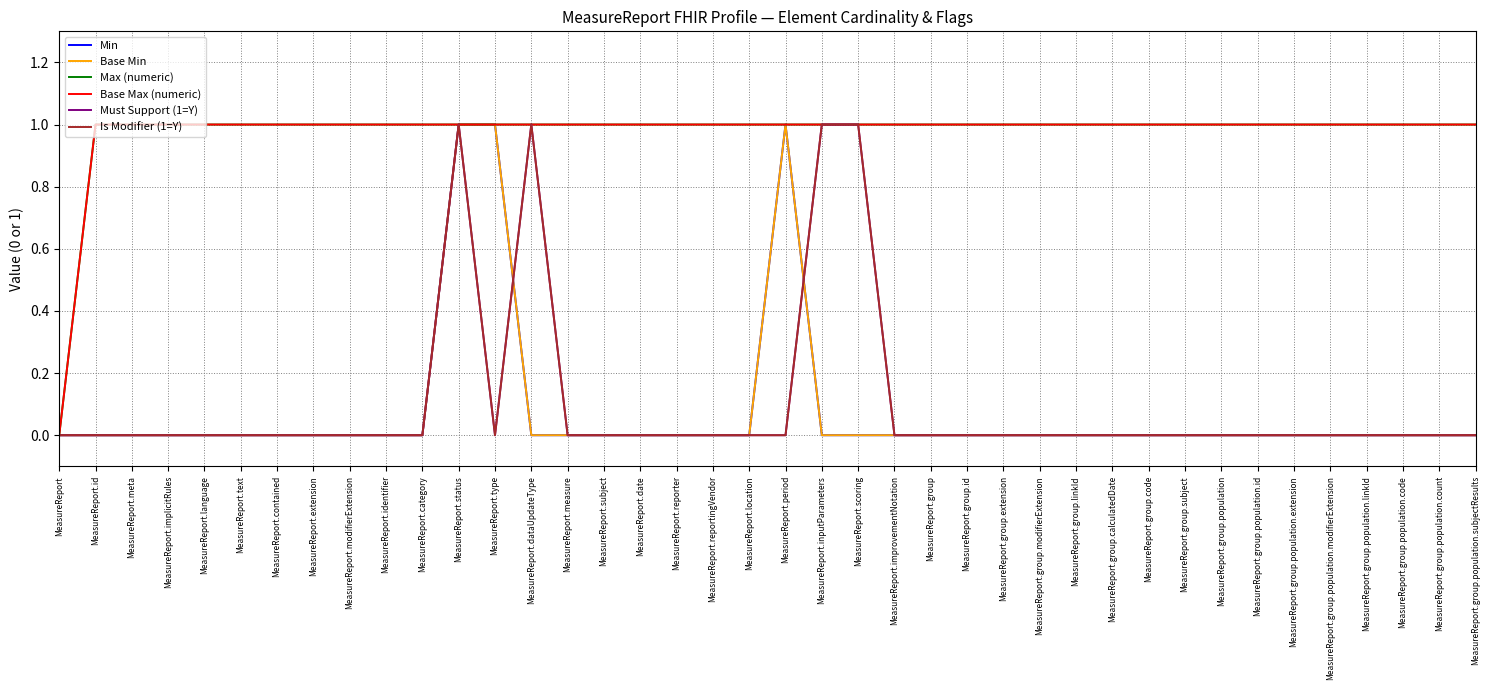

What is the approximate value of Must Support (1=Y) at MeasureReport.status?

1